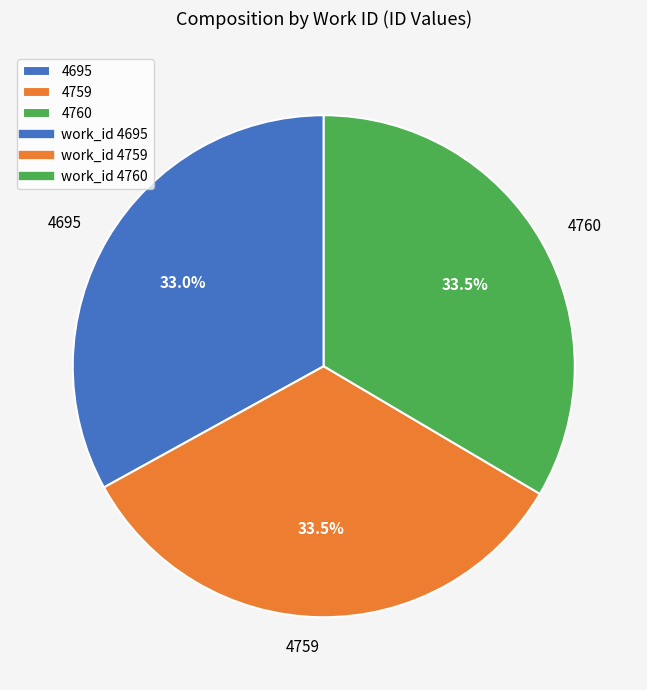

What is the total percentage of 4759 and 4760?

67.0%